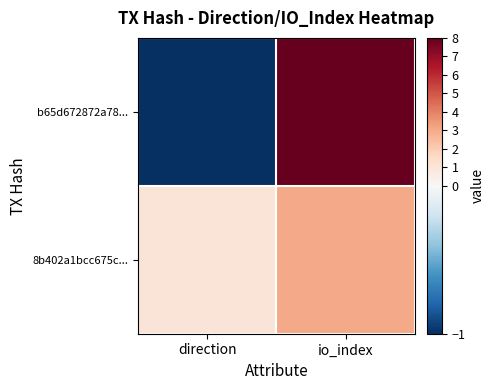

At how many categories does at least one series exceed 4?

1